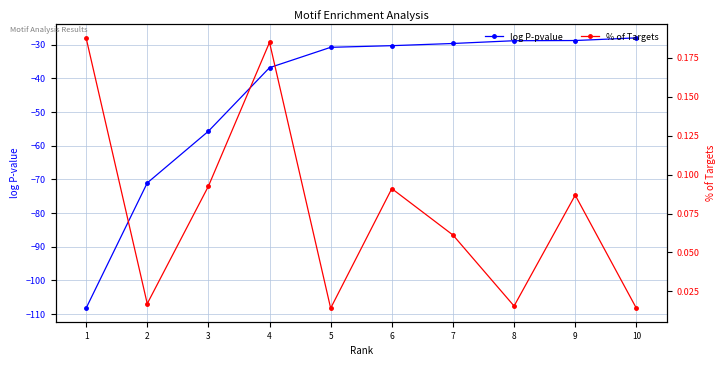

What is the sum of the log P-pvalue values at 10 and 9?

-56.7